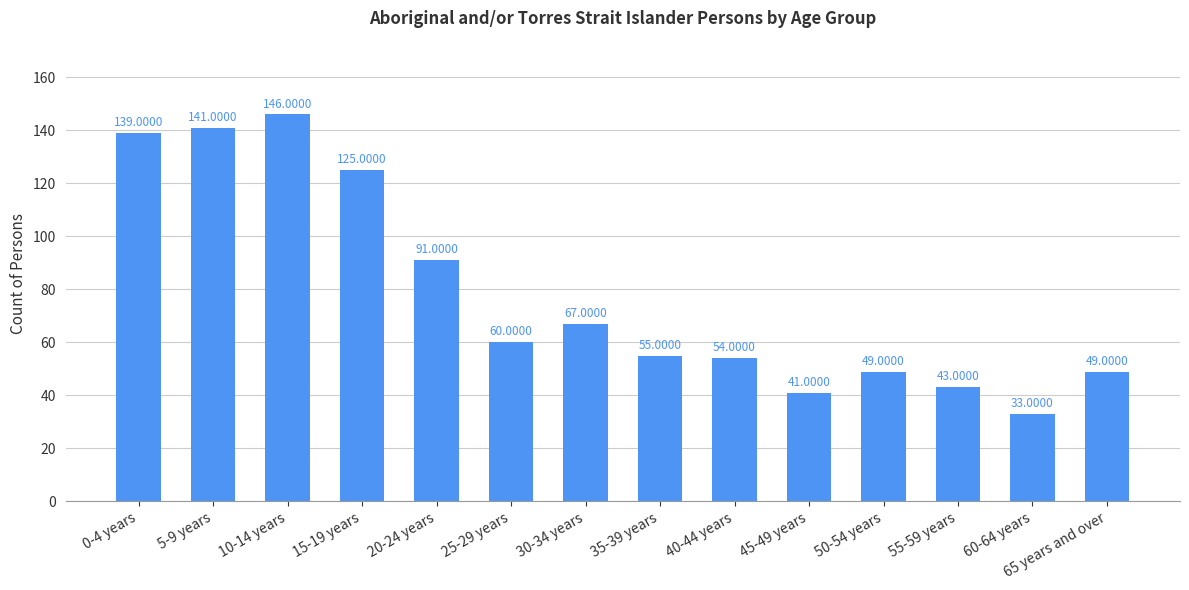

What position from the left is 55-59 years?

12